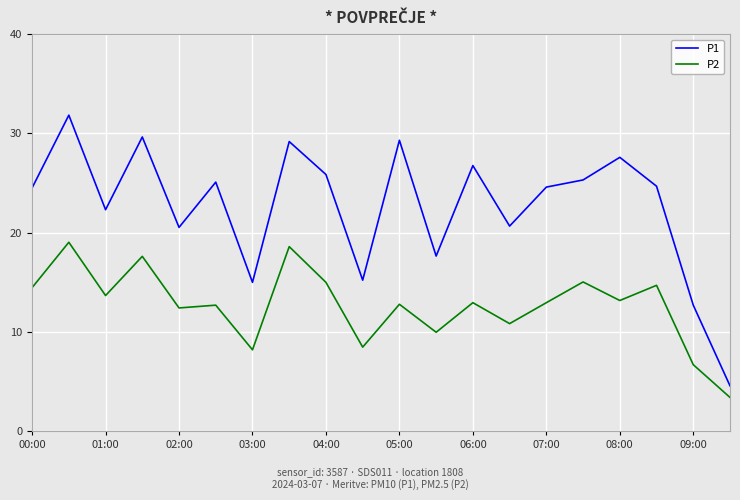

True or false: P1 and P2 cross at least once.

False